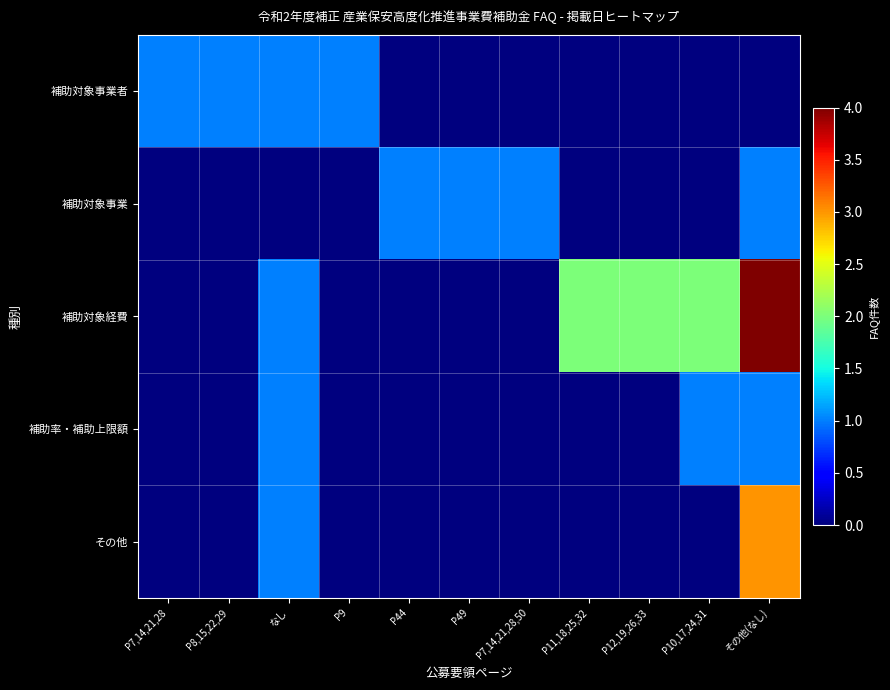

At which category does the chart reach its peak across all series?

その他(なし)